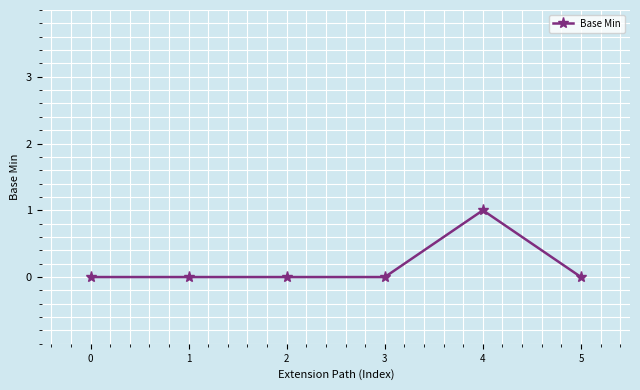

Does the chart display data point markers on the line(s)?

Yes